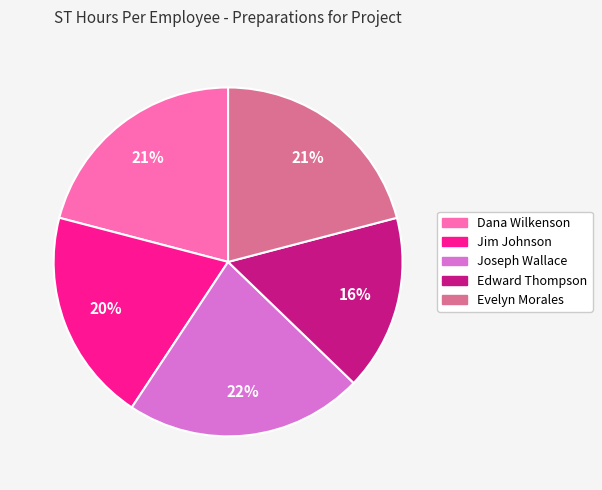

Between Jim Johnson and Joseph Wallace, which is larger?

Joseph Wallace